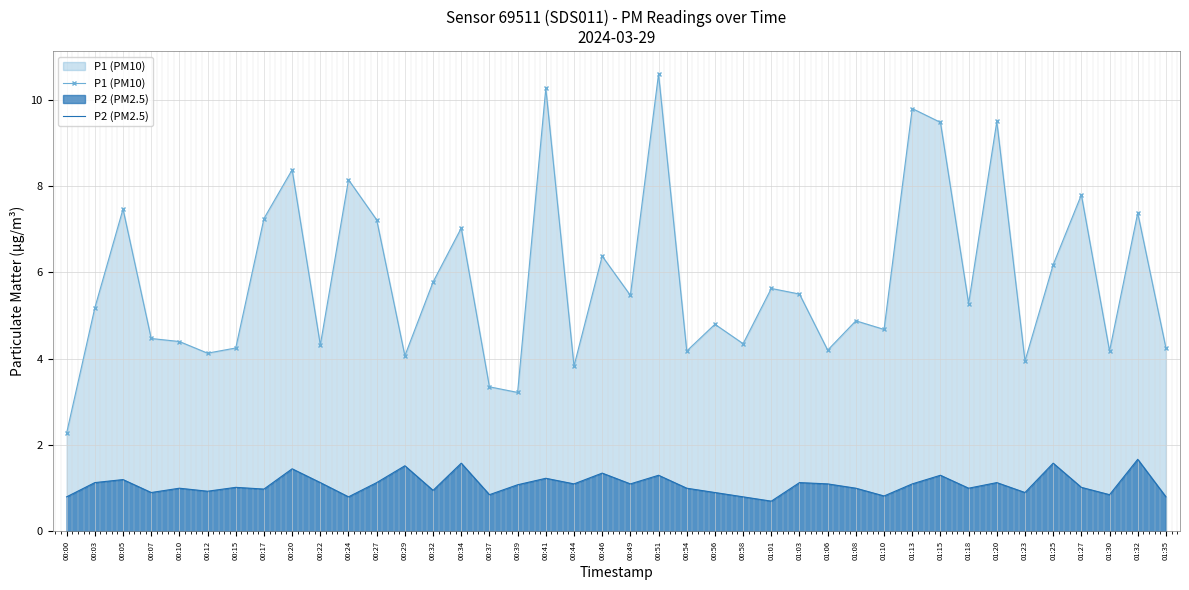

What is the value of the P1 (PM10) point at the 36th from the left?

6.2